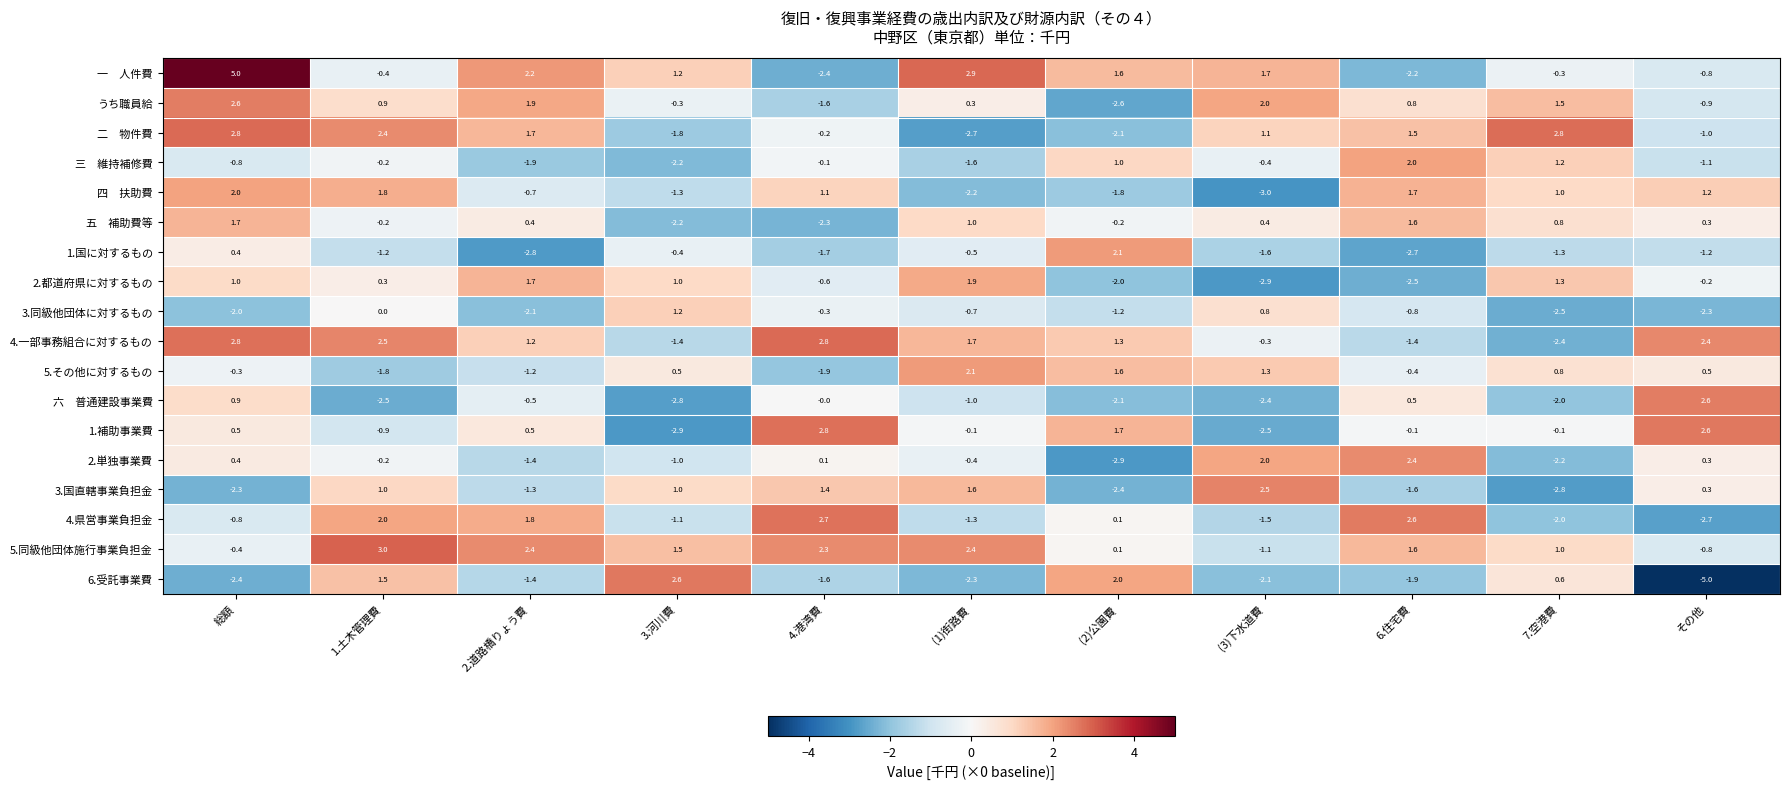

True or false: 6.受託事業費 has a value of 1.5 at 1.土木管理費.

True